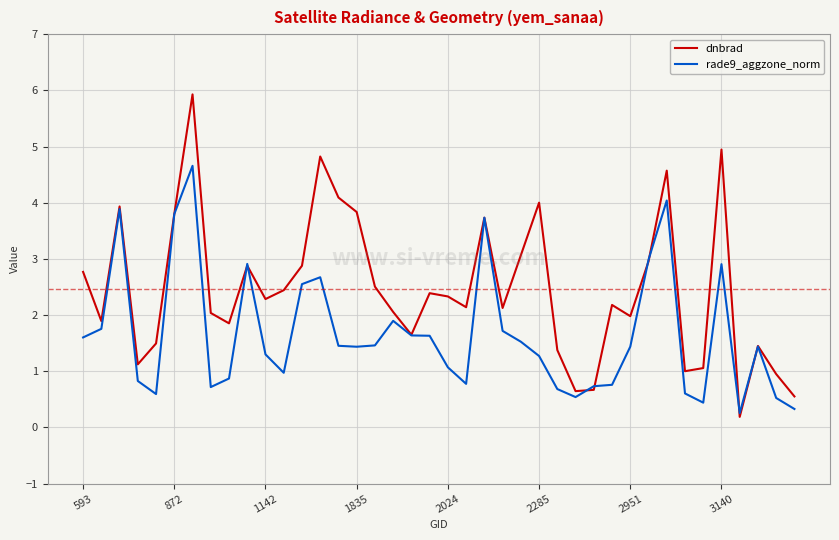

List the series in order of their overall mean, highest first.

dnbrad, rade9_aggzone_norm